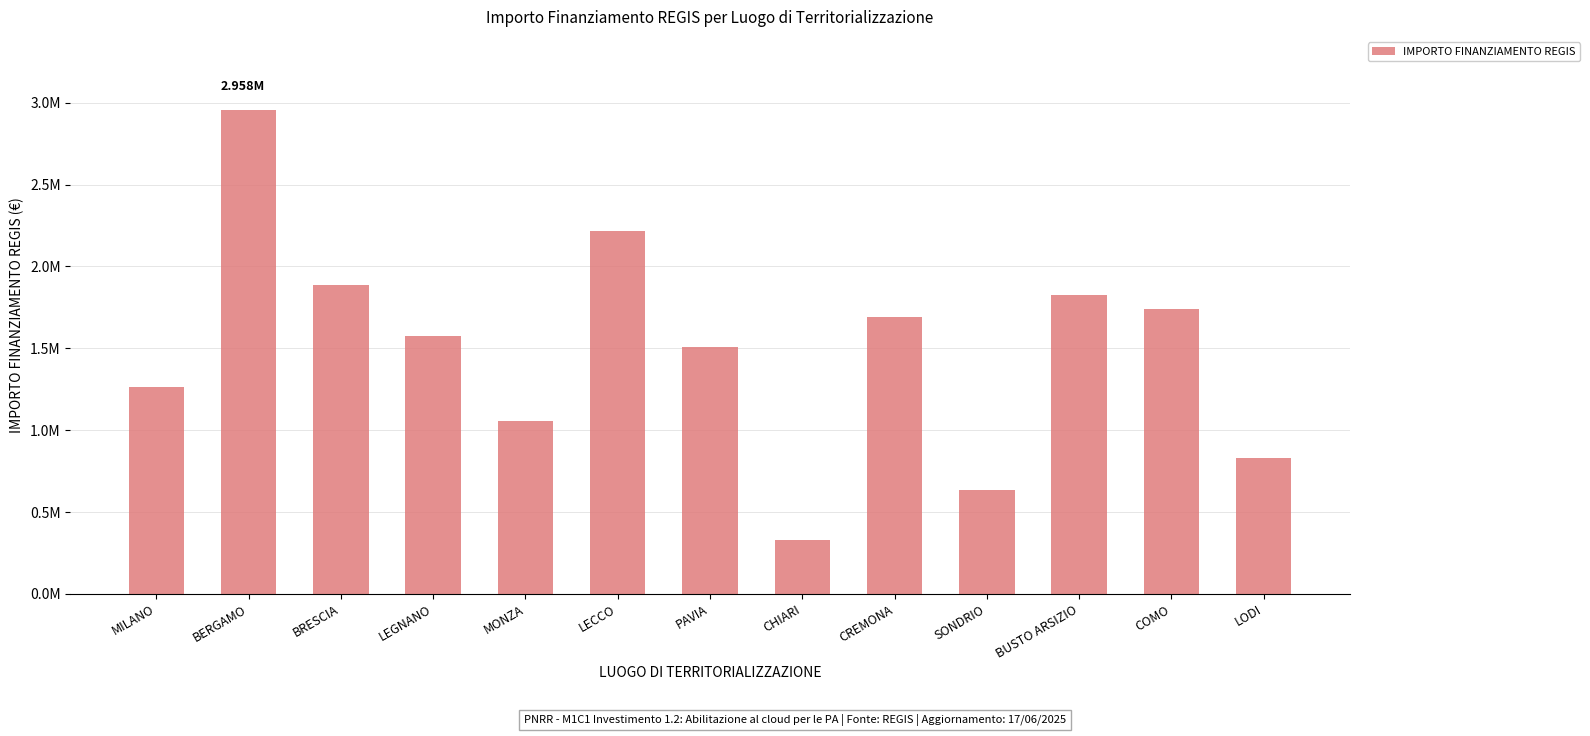

Which category has the highest value across all series?

BERGAMO